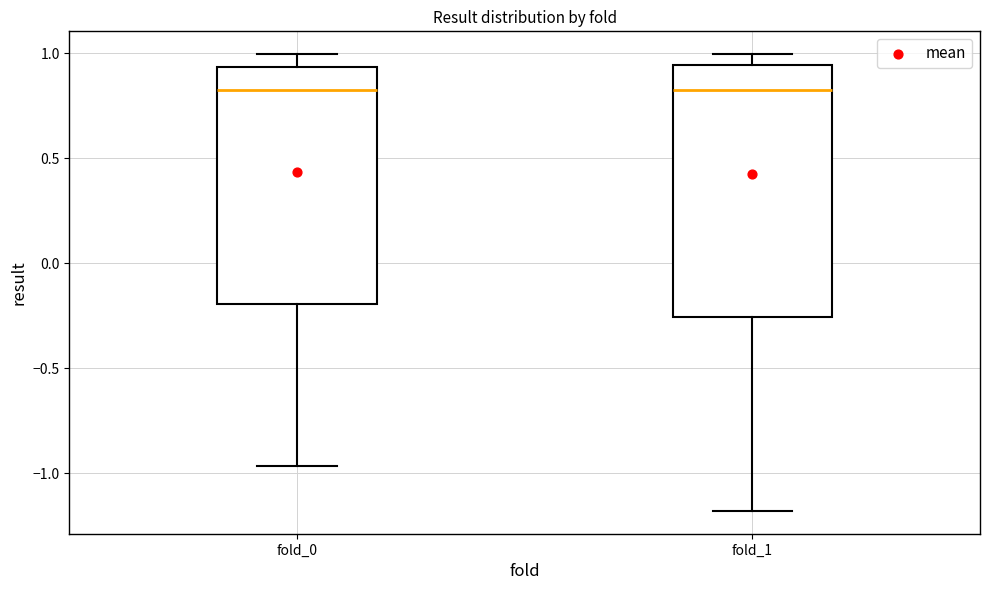

Where does the lower whisker of the box for fold_1 end on the y-axis? The values are not printed on the chart, so give them approximately, as read against the axis.

-1.20